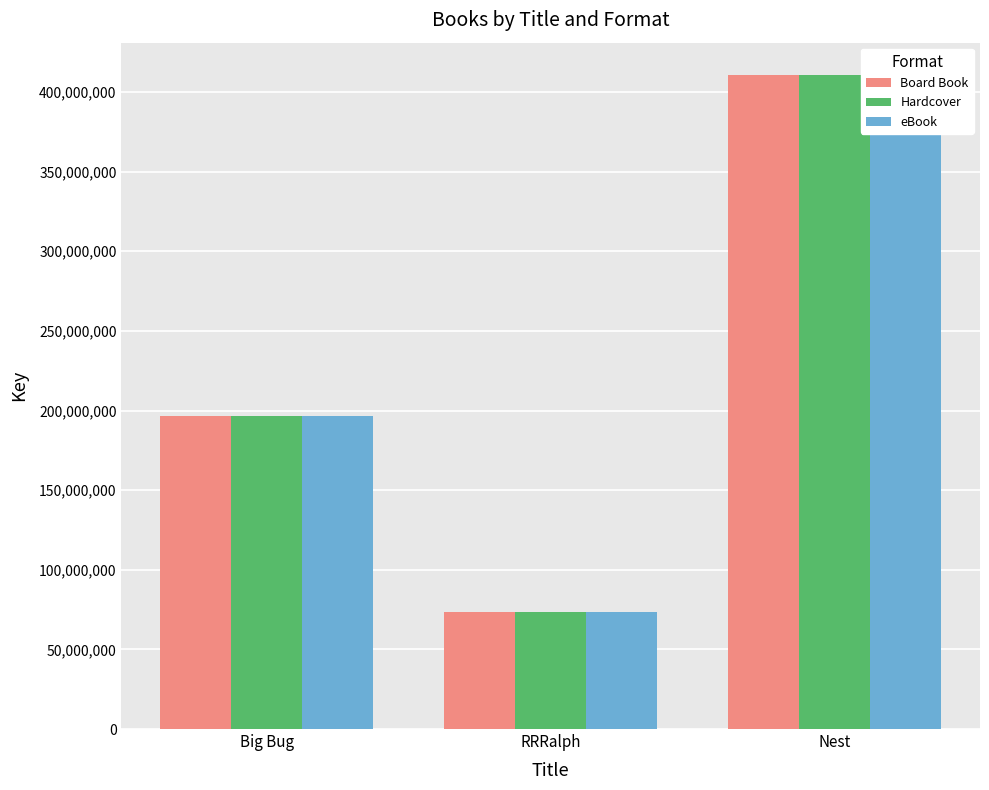

Reading right to left, transcribe all the data shown in this chart.

Board Book: Nest=410474261	RRRalph=73606326	Big Bug=196681972
Hardcover: Nest=410474261	RRRalph=73606326	Big Bug=196681972
eBook: Nest=410474261	RRRalph=73606326	Big Bug=196681972